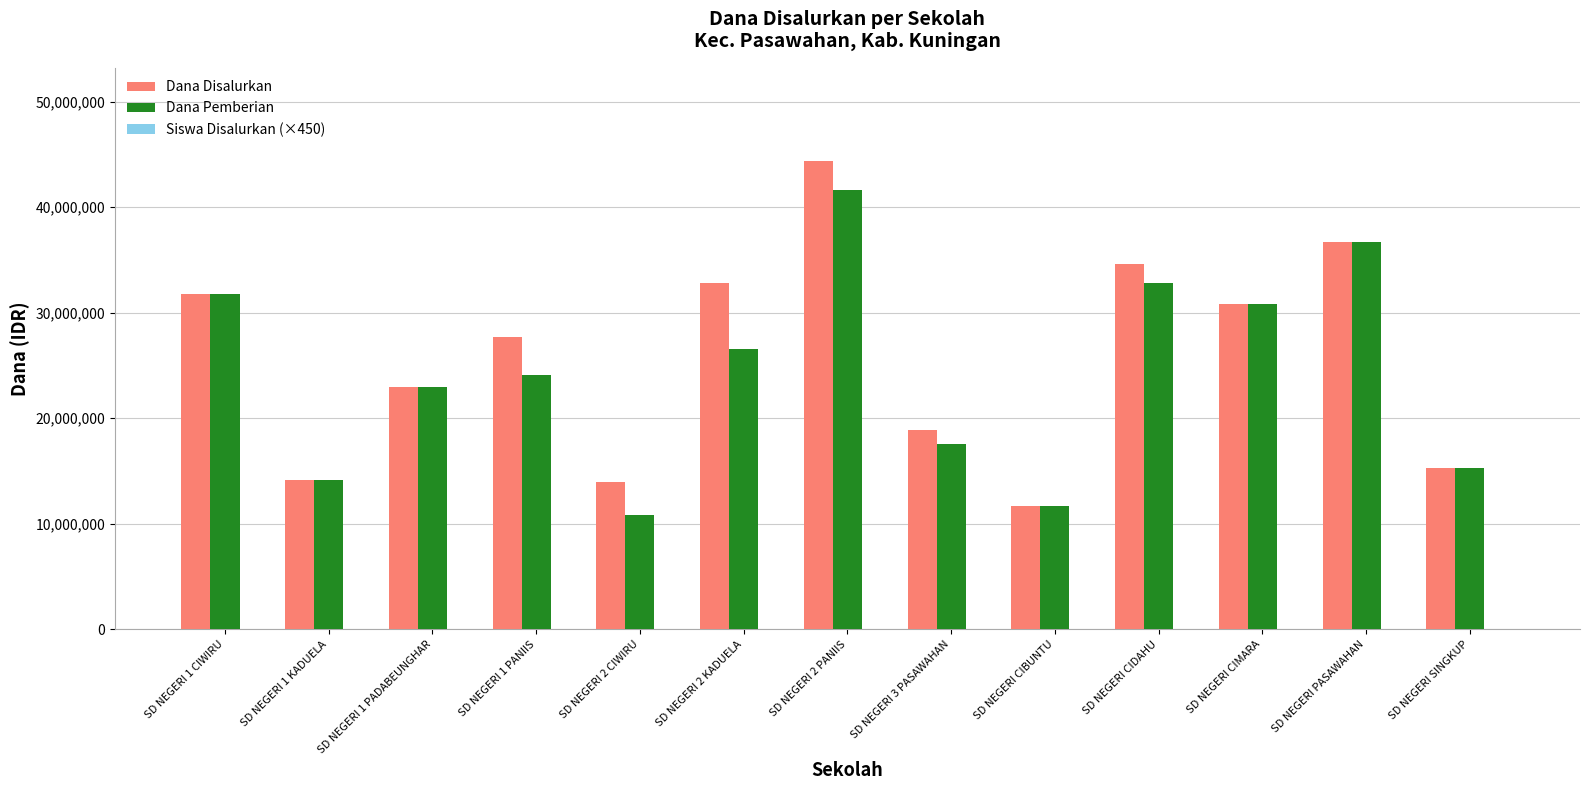

Which label corresponds to the largest value in the chart?

SD NEGERI 2 PANIIS